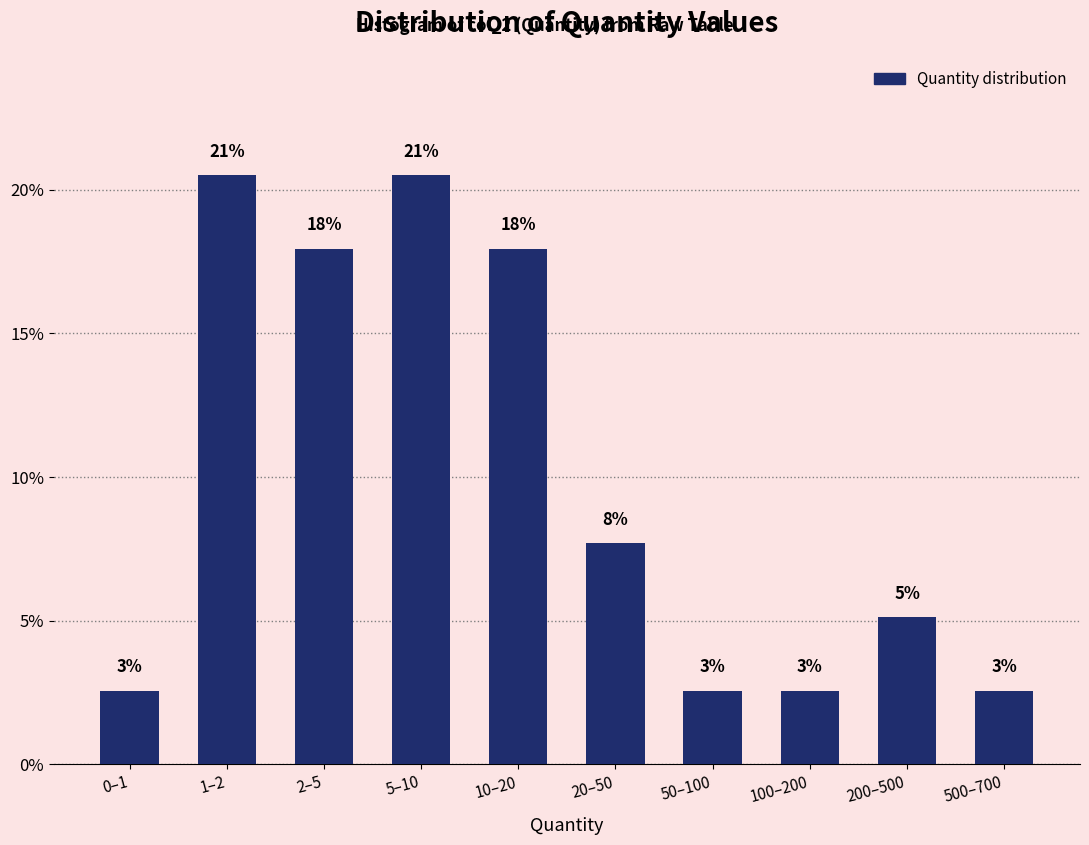

Are the bars horizontal?

No